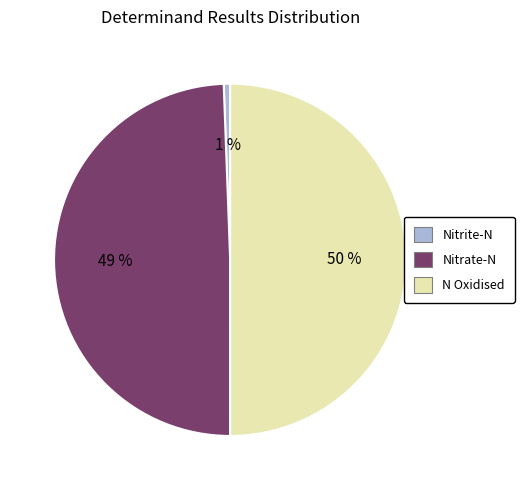

Which slice is the largest?

N Oxidised